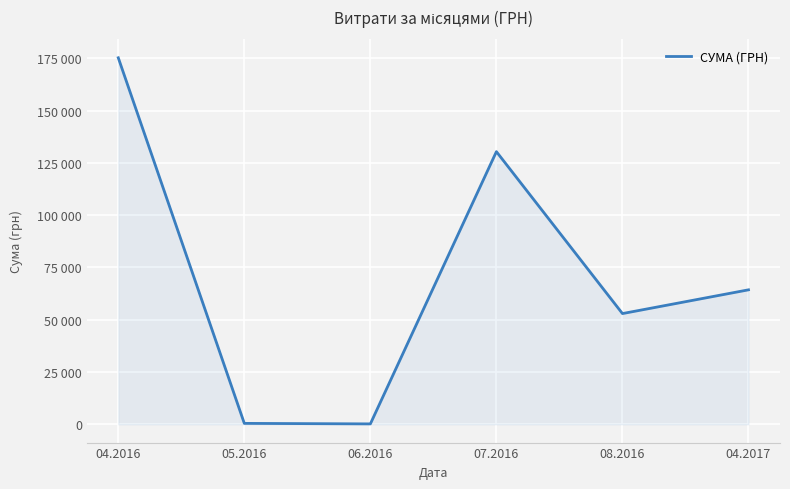

Reading left to right, transcribe all the data shown in this chart.

175267.3	420.0	176.0	130379.7	52936.8	64293.0